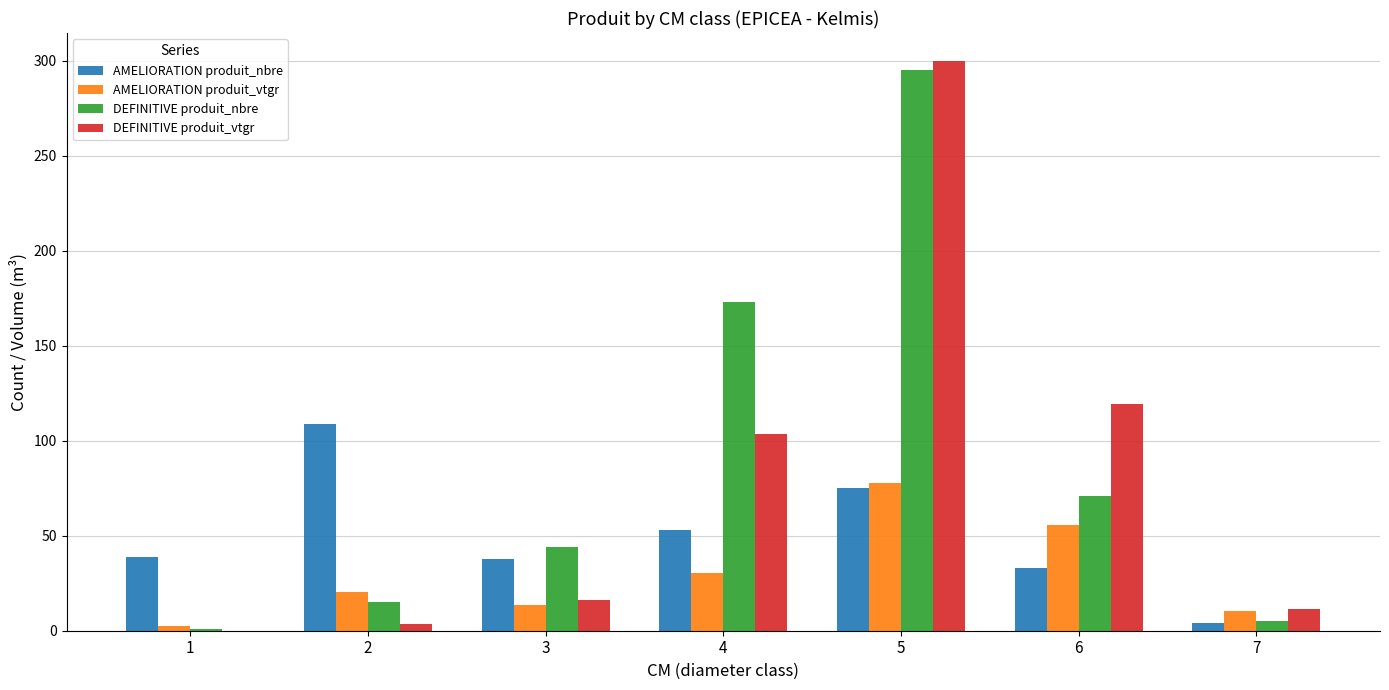

True or false: DEFINITIVE produit_nbre has a value of 5.0 at 7.

True